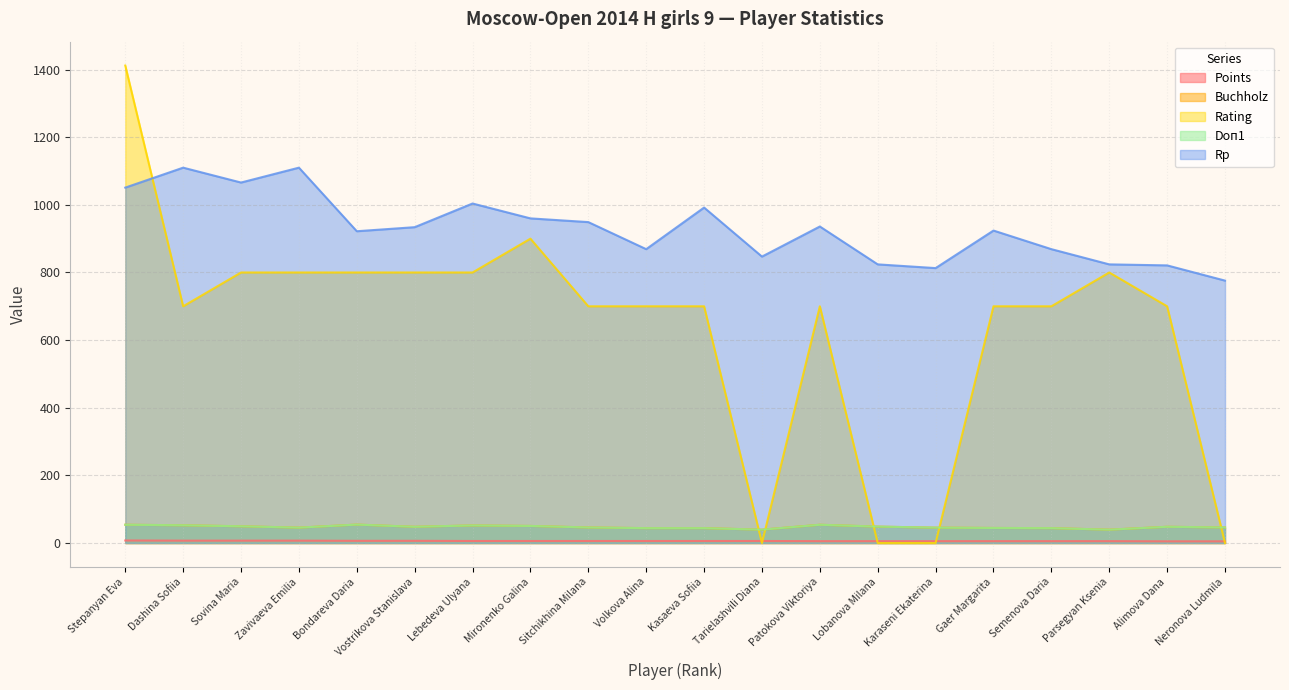

Rank the categories by Buchholz value from highest to lowest.

Bondareva Daria, Stepanyan Eva, Patokova Viktoriya, Dashina Sofiia, Lebedeva Ulyana, Mironenko Galina, Sovina Maria, Lobanova Milana, Vostrikova Stanislava, Alimova Dana, Sitchikhina Milana, Neronova Ludmila, Zavivaeva Emilia, Karaseni Ekaterina, Gaer Margarita, Volkova Alina, Kasaeva Sofiia, Semenova Daria, Tarielashvili Diana, Parsegyan Ksenia